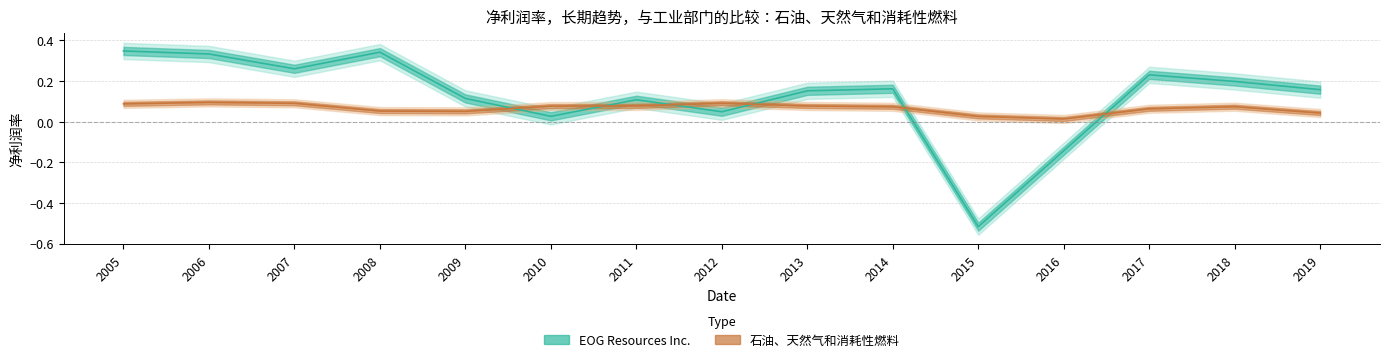

What is the sum of the 石油、天然气和消耗性燃料 values at 2006 and 2007?

0.2